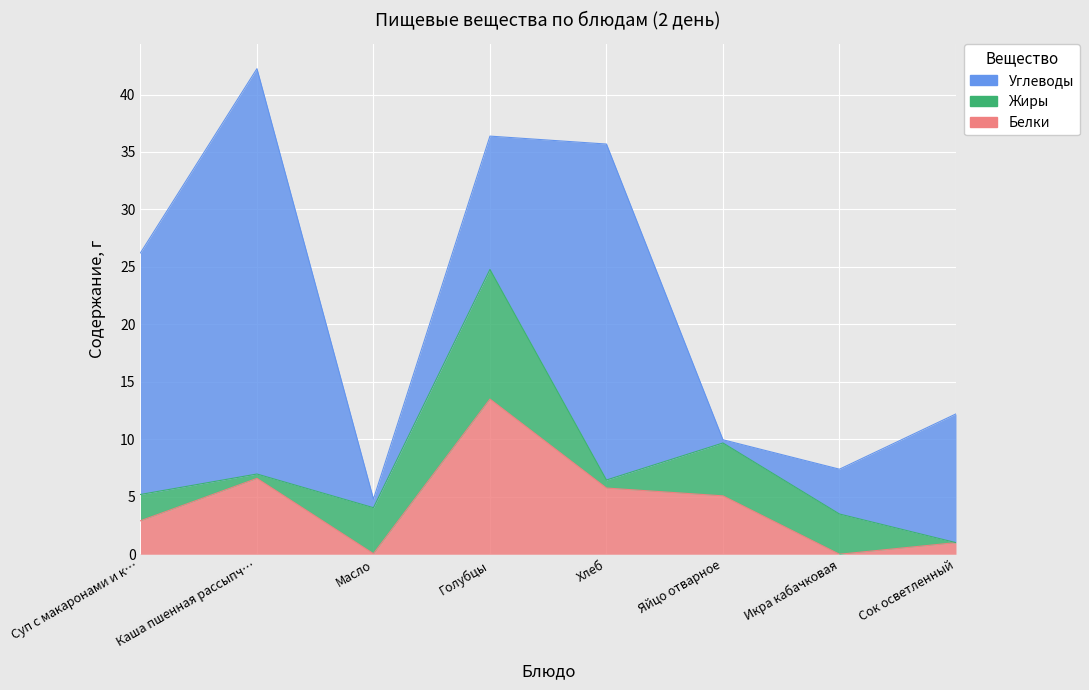

What position from the right is Яйцо отварное?

3